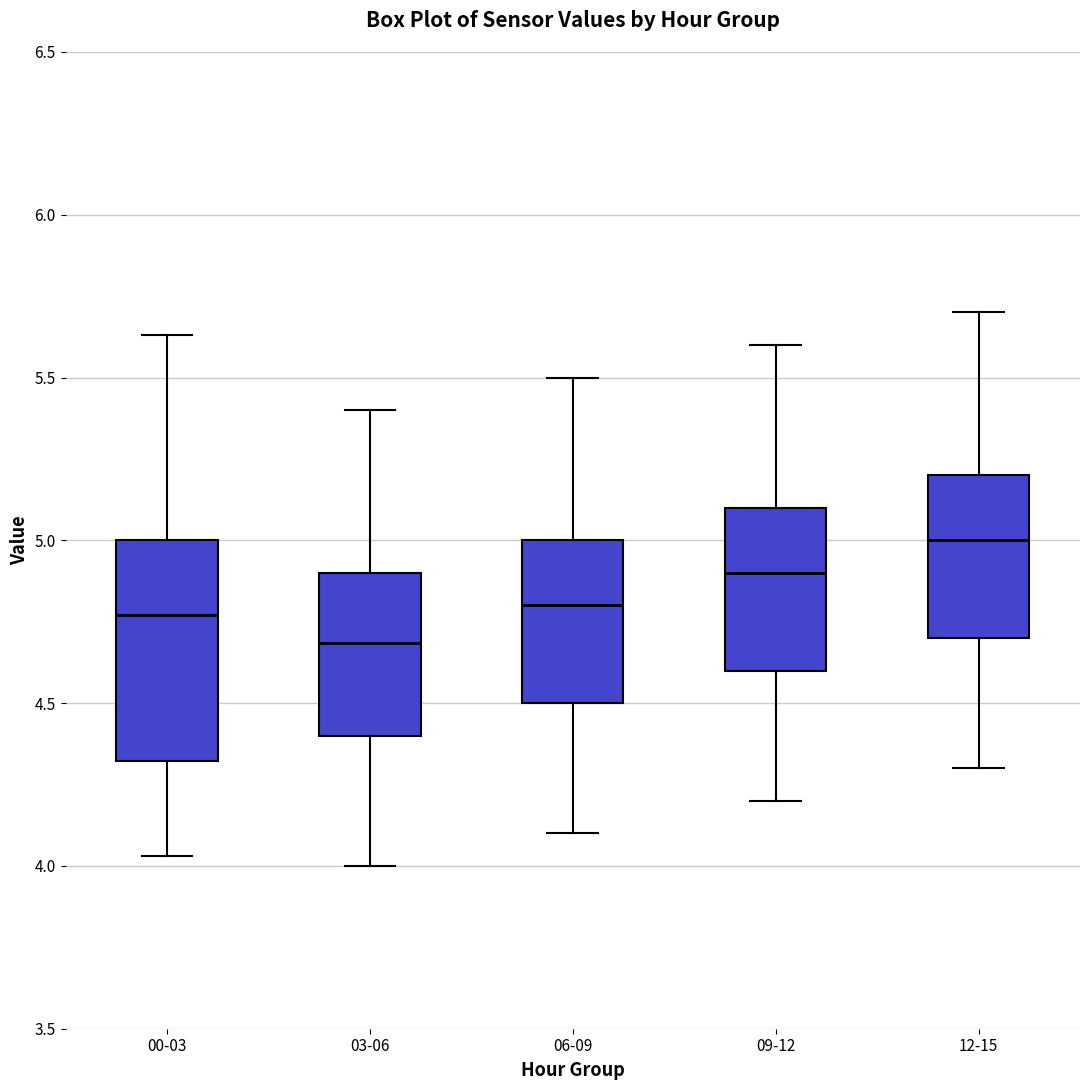

Reading left to right, read every box against the y-axis: the position of its median line, the range the box covers, and the ends of its whiskers. The values are not printed on the chart, so give them approximately, as read against the axis.

00-03: median 4.75, box 4.30 to 5.00, whiskers 4.05 to 5.65
03-06: median 4.70, box 4.40 to 4.90, whiskers 4.00 to 5.40
06-09: median 4.80, box 4.50 to 5.00, whiskers 4.10 to 5.50
09-12: median 4.90, box 4.60 to 5.10, whiskers 4.20 to 5.60
12-15: median 5.00, box 4.70 to 5.20, whiskers 4.30 to 5.70